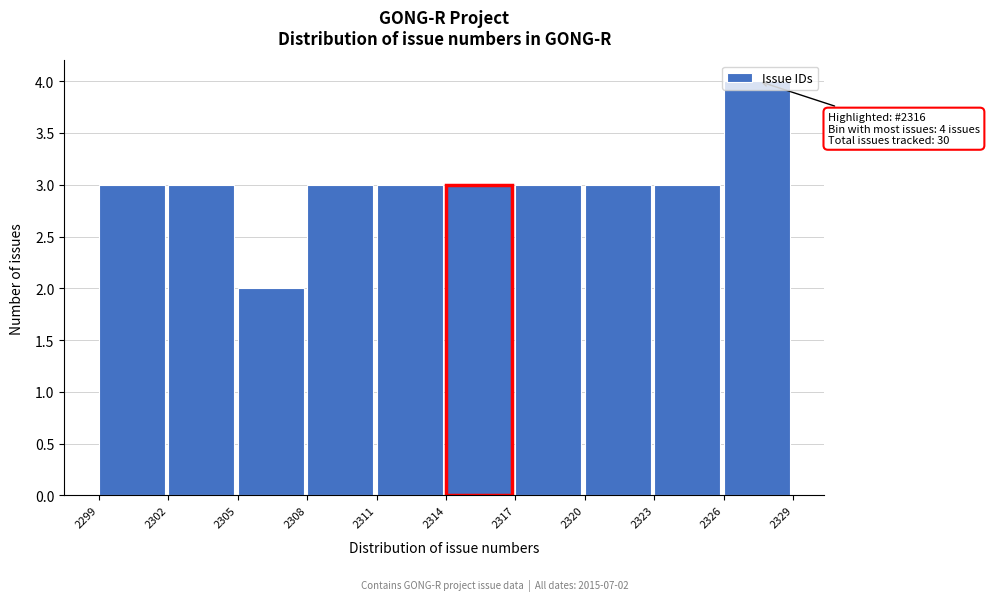

Over which range of the x-axis is the bar tallest?

2326 to 2329